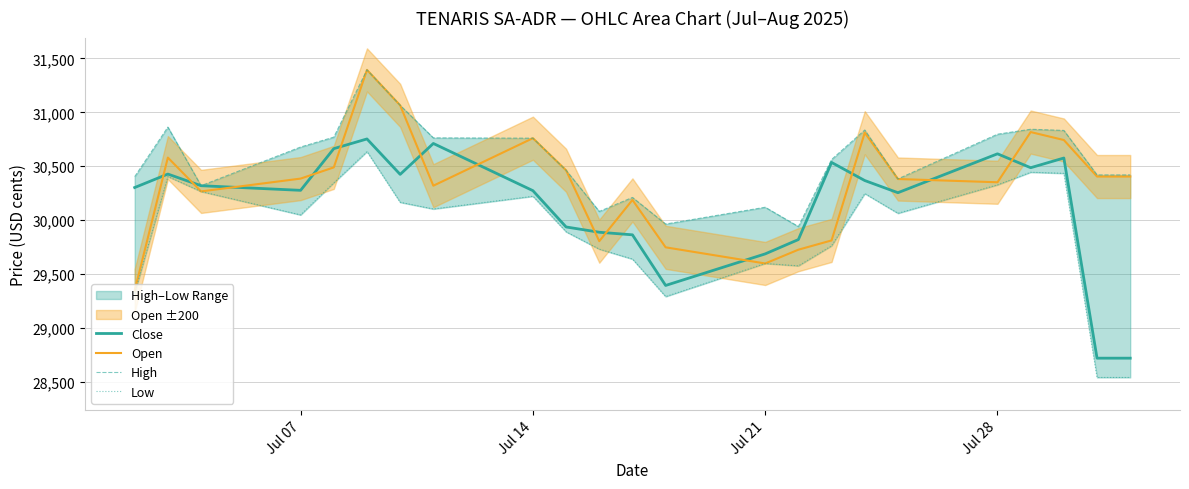

What is the maximum value for Close?

30753